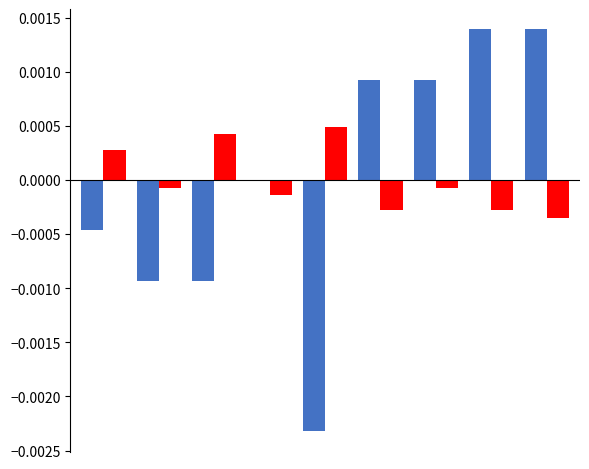

Reading left to right, what are all the values shown in this chart?

col_7/col_4/col_3: -0.0	-0.0	-0.0	0.0	-0.0	0.0	0.0	0.0	0.0
col_9/col_8/col_6: 0.0	-0.0	0.0	-0.0	0.0	-0.0	-0.0	-0.0	-0.0